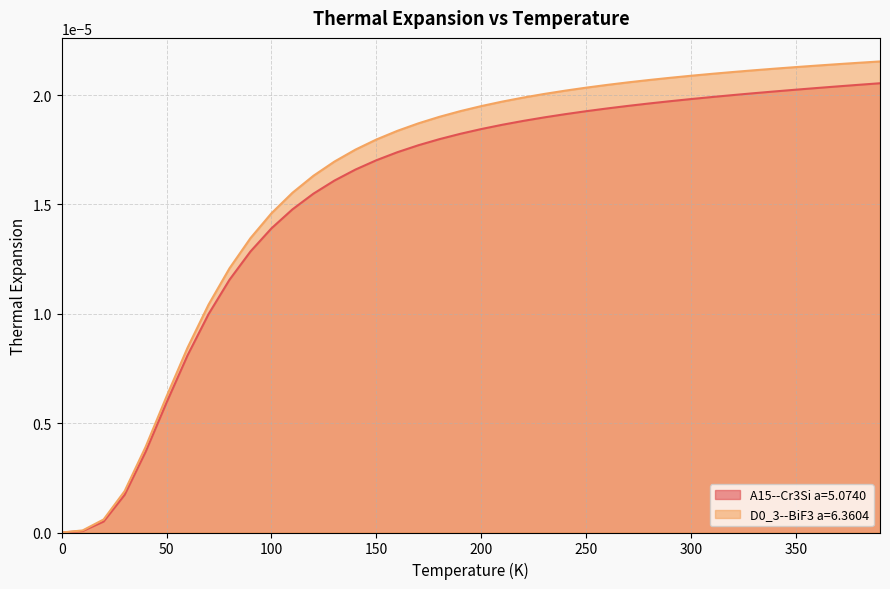

How many values in D0_3--BiF3 a=6.3604 are above zero?

39